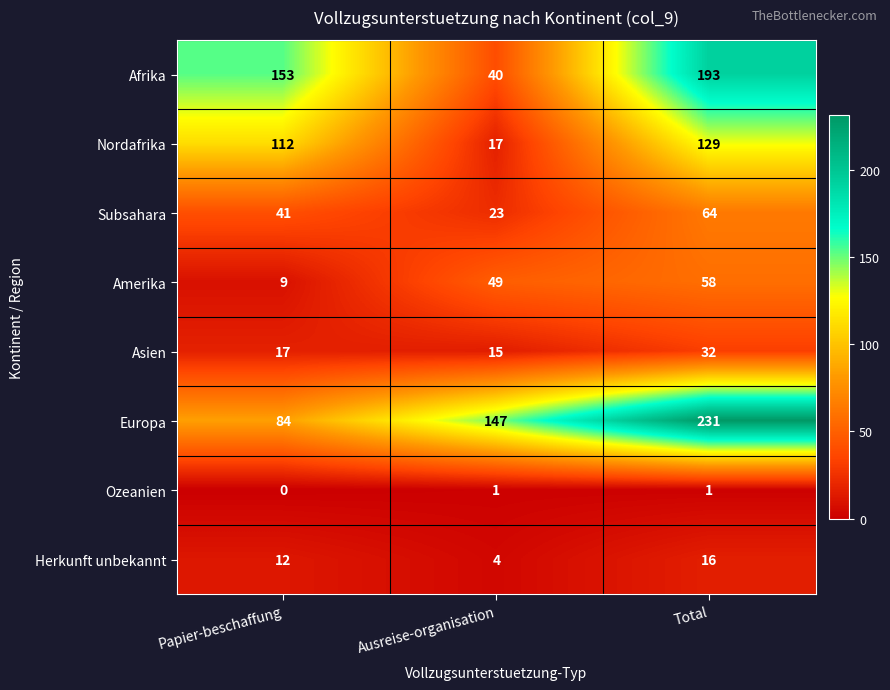

At Papier-beschaffung, list the series in order from largest to smallest.

Afrika, Nordafrika, Europa, Subsahara, Asien, Herkunft unbekannt, Amerika, Ozeanien